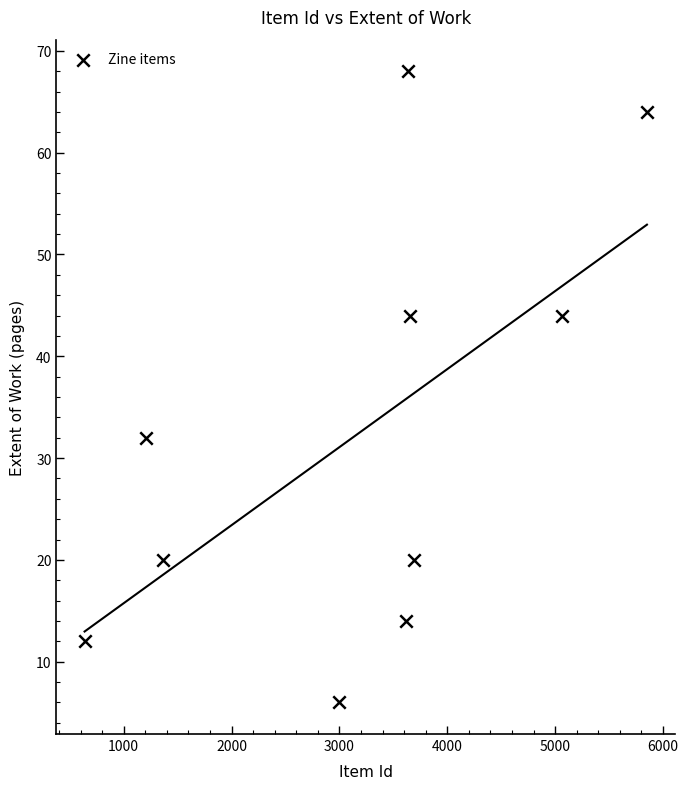

What Y value in the scatter plot is closest to 37?

32